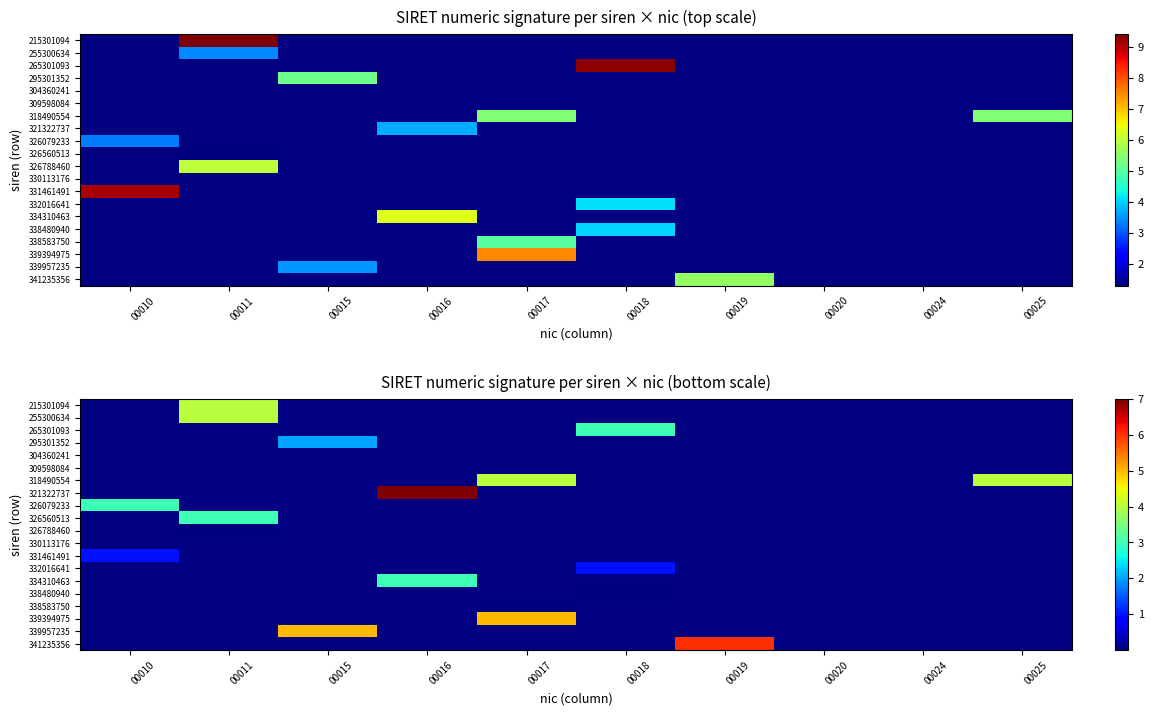

How many positive values does the 332016641 series have?

1